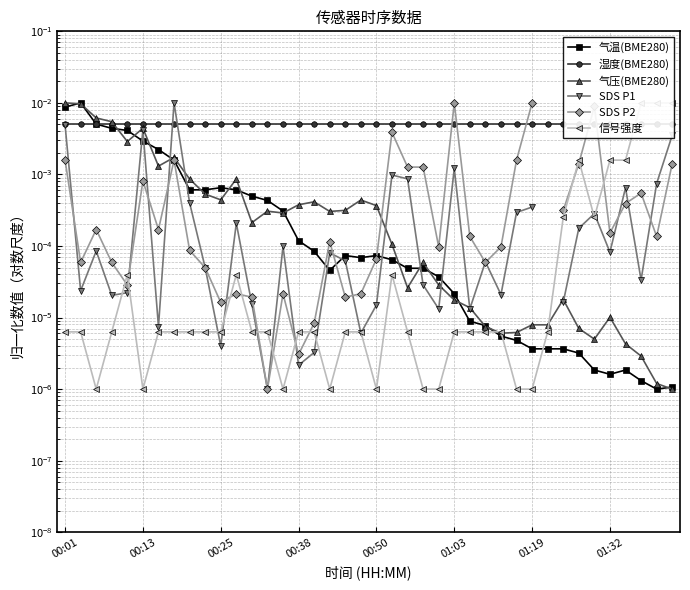

How many interior local peaks does the SDS P1 series have?

11